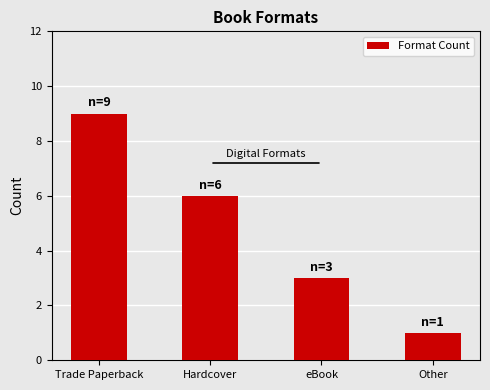

Is it true that the value at Hardcover is 6?

True